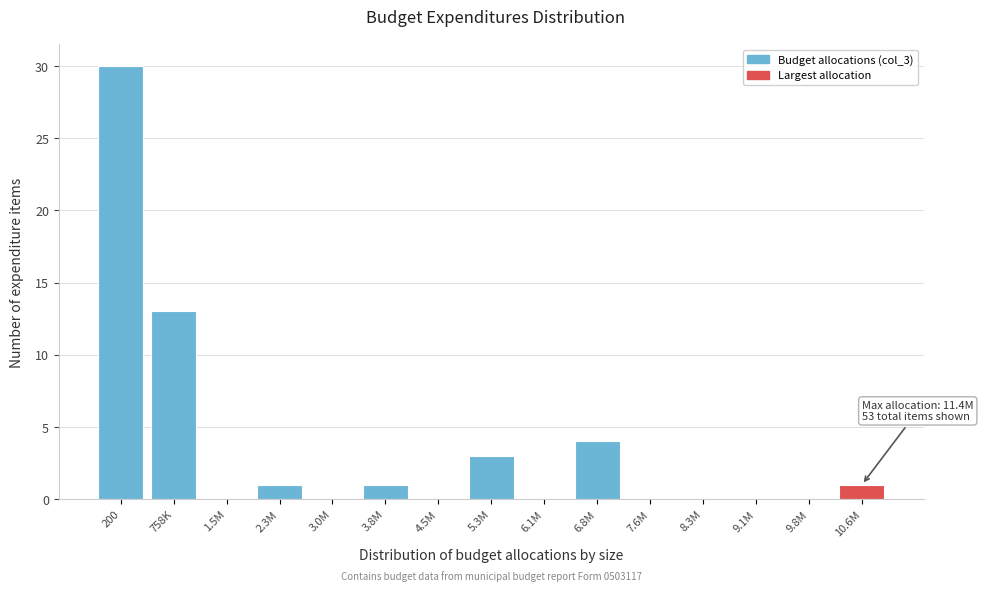

Reading left to right, what are all the values shown in this chart?

200=30	758K=13	1.5M=0	2.3M=1	3.0M=0	3.8M=1	4.5M=0	5.3M=3	6.1M=0	6.8M=4	7.6M=0	8.3M=0	9.1M=0	9.8M=0	10.6M=1